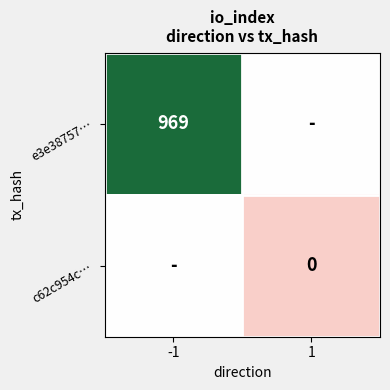

True or false: e3e38757… has a value of 295.8 at -1.

False